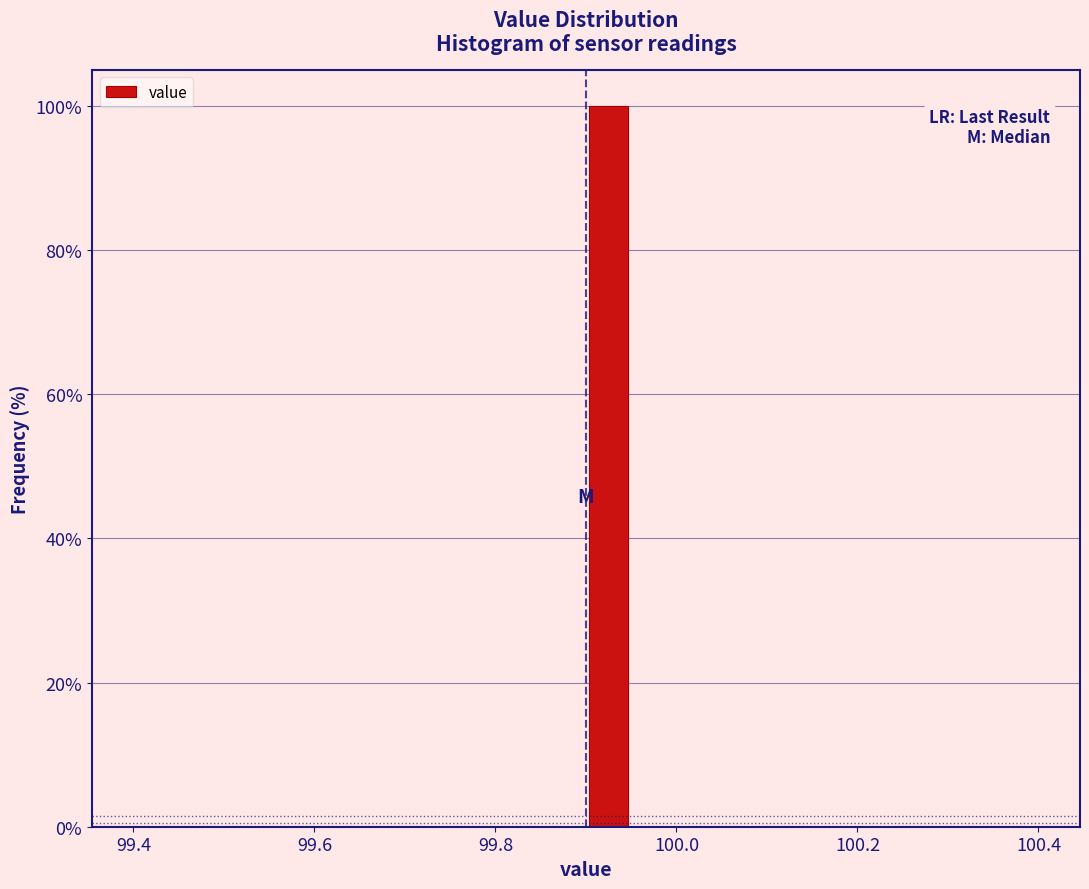

Read against the x-axis, roughly where is the centre of the tallest bar?

99.92